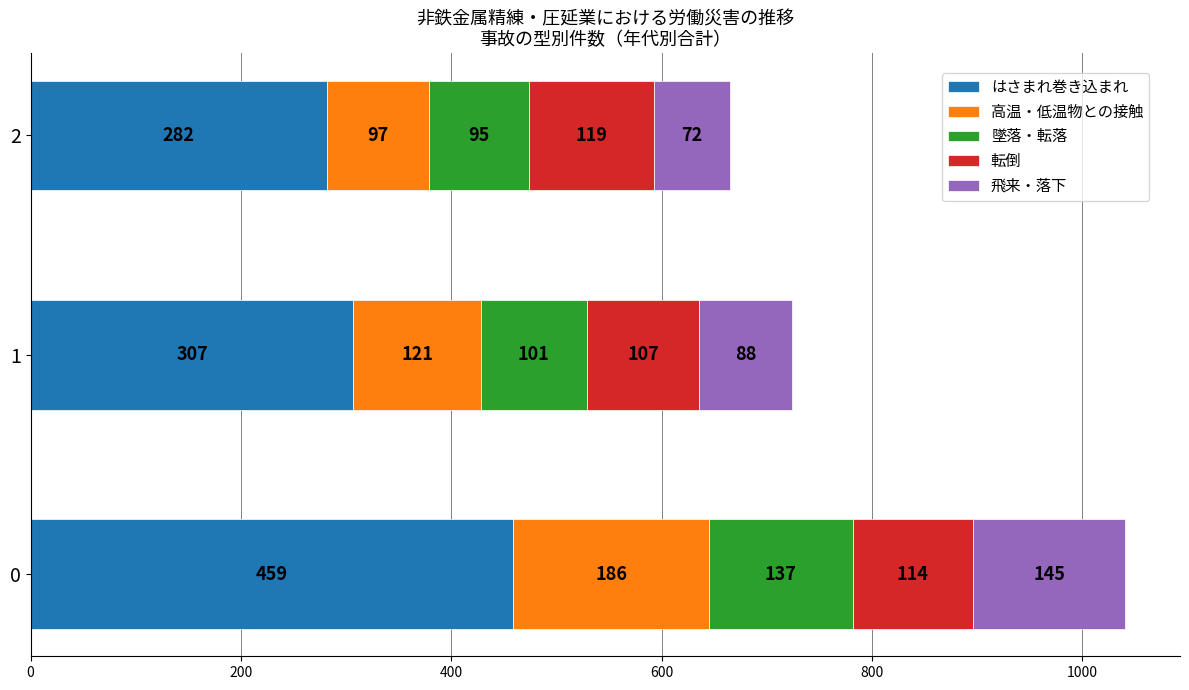

The はさまれ巻き込まれ series shows 507 at 1. True or false?

False